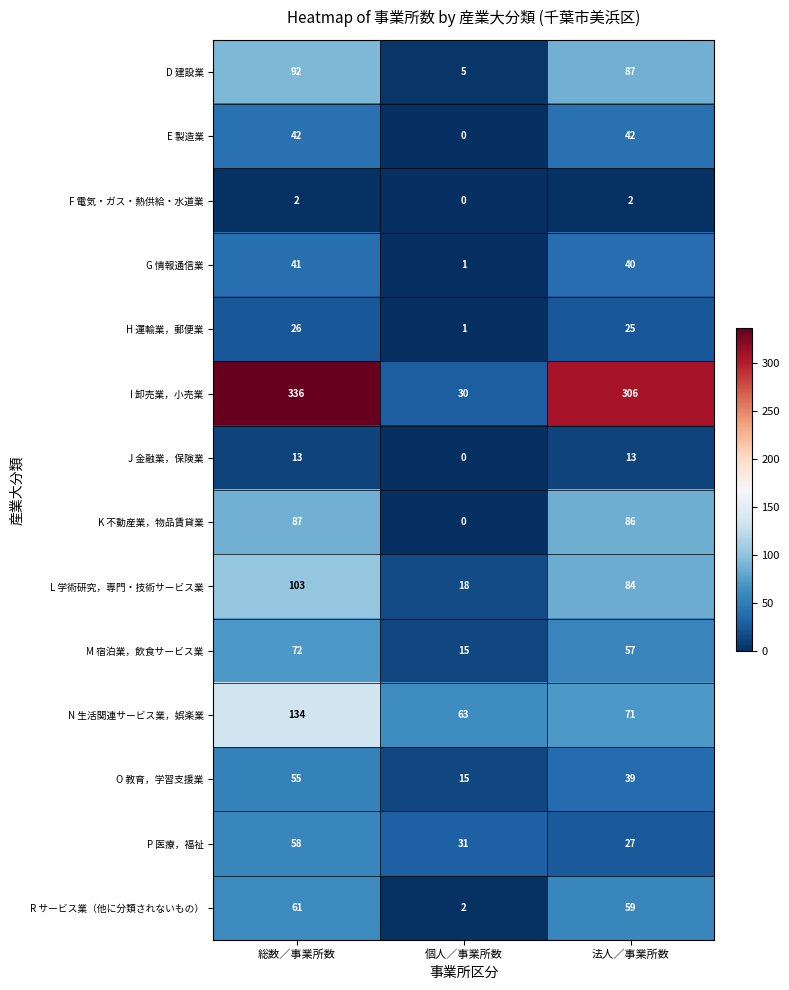

At 総数／事業所数, list the series in order from smallest to largest.

F 電気・ガス・熱供給・水道業, J 金融業，保険業, H 運輸業，郵便業, G 情報通信業, E 製造業, O 教育，学習支援業, P 医療，福祉, R サービス業（他に分類されないもの）, M 宿泊業，飲食サービス業, K 不動産業，物品賃貸業, D 建設業, L 学術研究，専門・技術サービス業, N 生活関連サービス業，娯楽業, I 卸売業，小売業